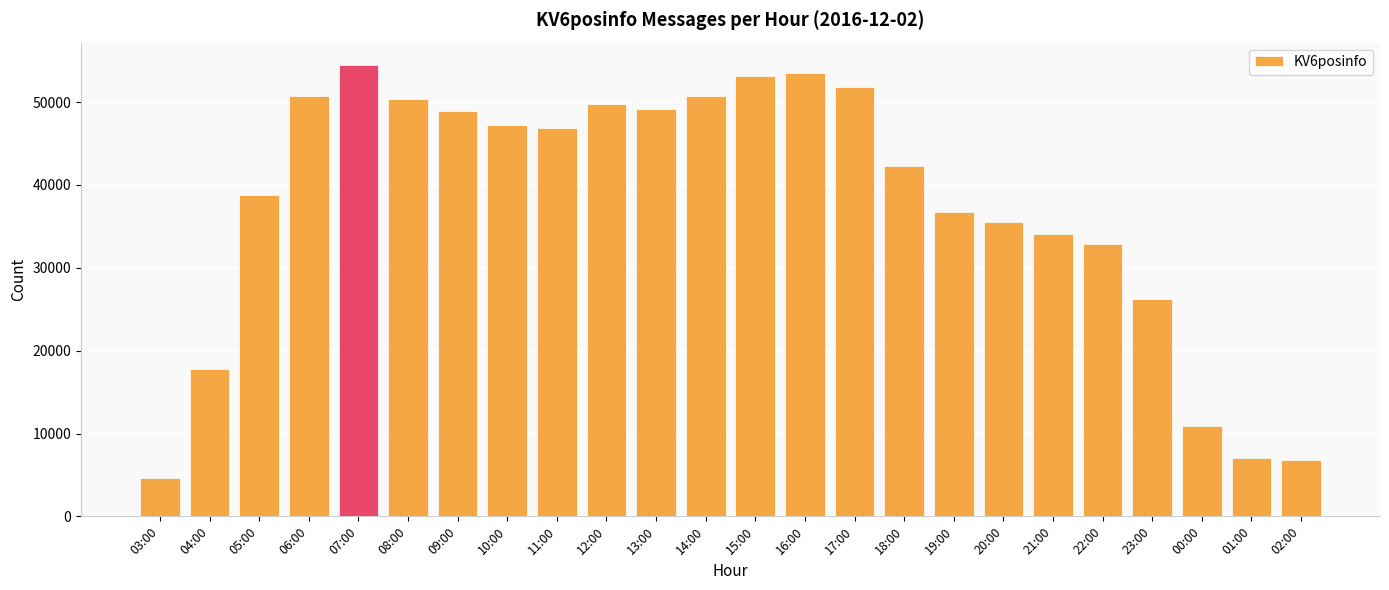

How many values are below 46834?

12